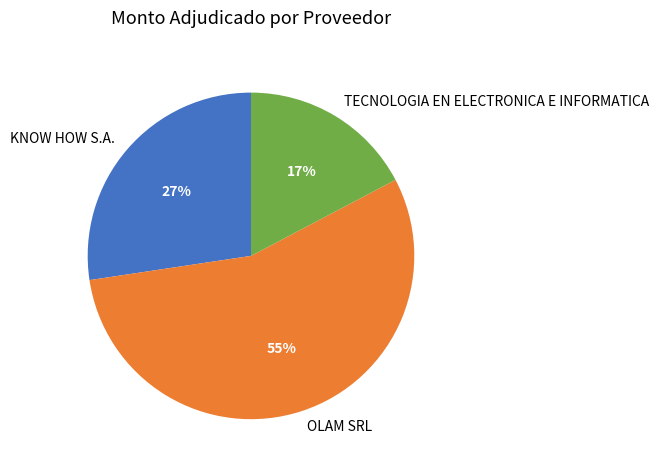

To the nearest percent, what percentage of the pie is TECNOLOGIA EN ELECTRONICA E INFORMATICA?

17%